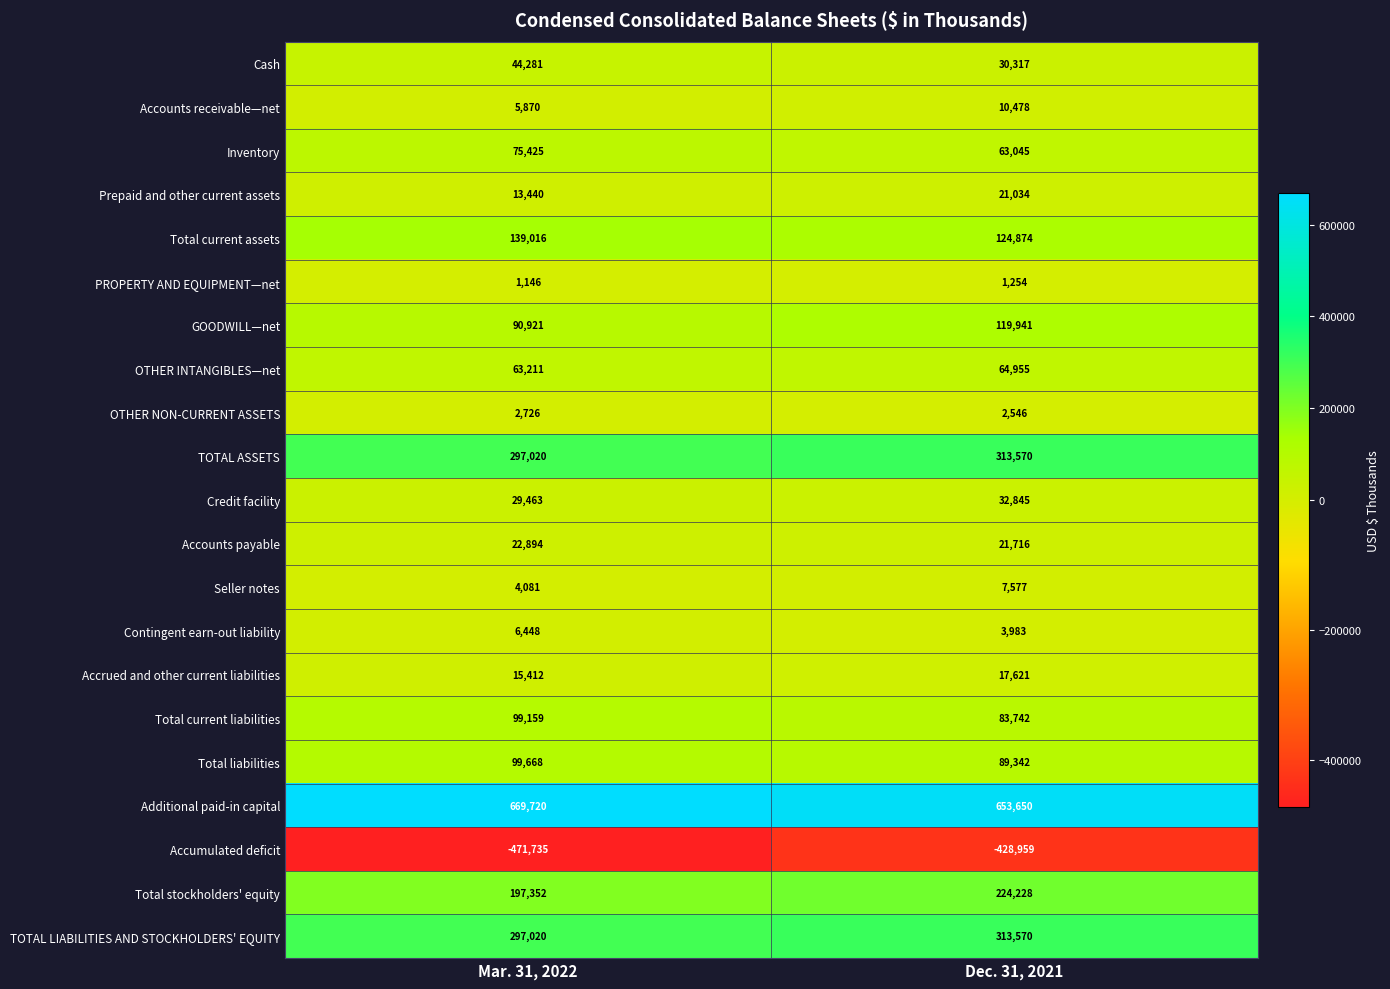

At which category is the sum across all series the highest?

Dec. 31, 2021